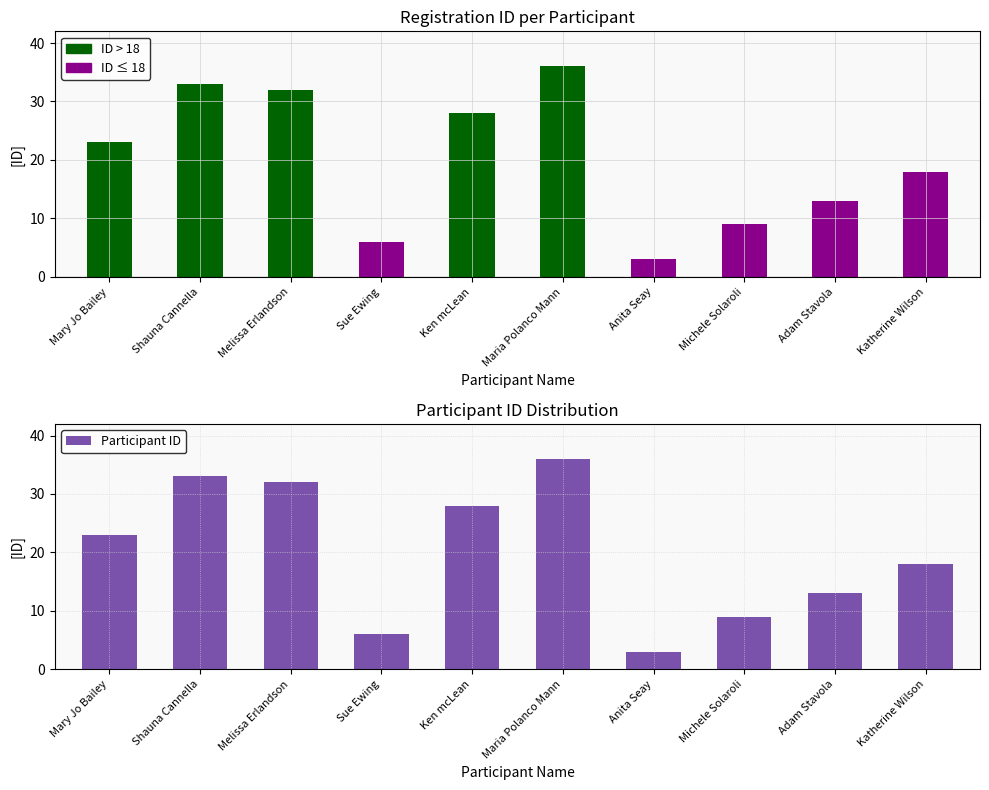

How many groups of bars are there?

10